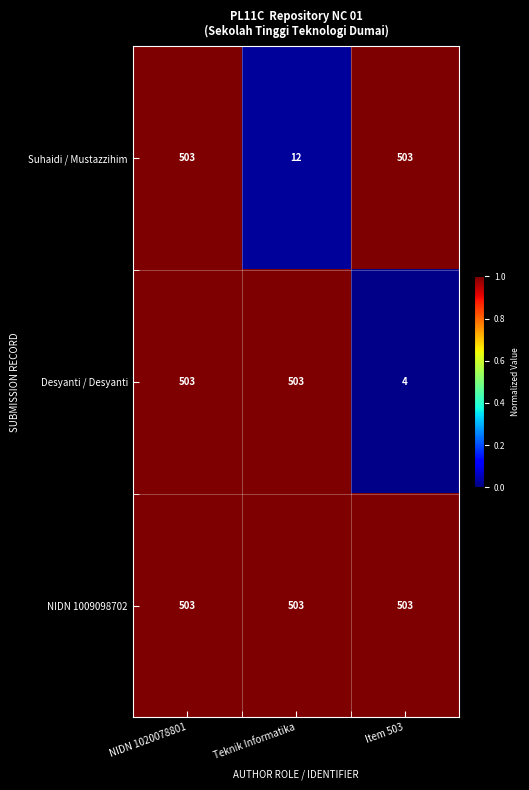

At which category does the chart reach its minimum across all series?

Item 503